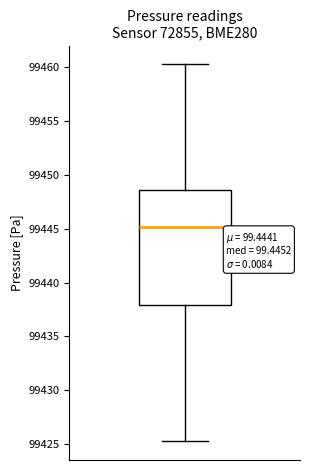

Read this box plot against the y-axis: the position of the median line, the range covered by the box, and the ends of both whiskers. The values are not printed on the chart, so give them approximately, as read against the axis.

median 99445.0, box 99438.0 to 99448.5, whiskers 99425.5 to 99460.5